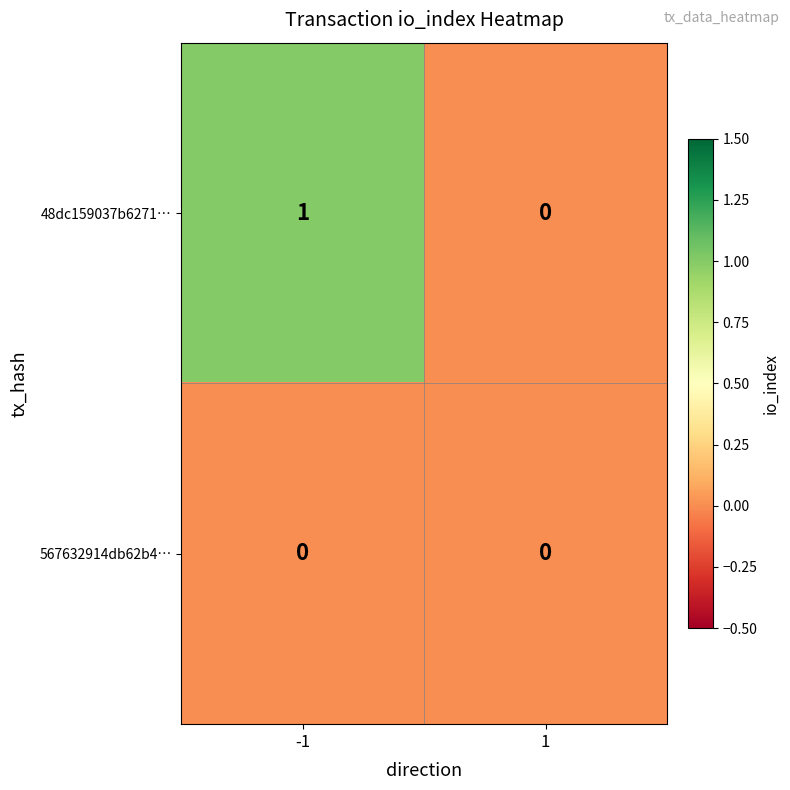

Which series has the largest range (max minus min)?

48dc159037b6271…